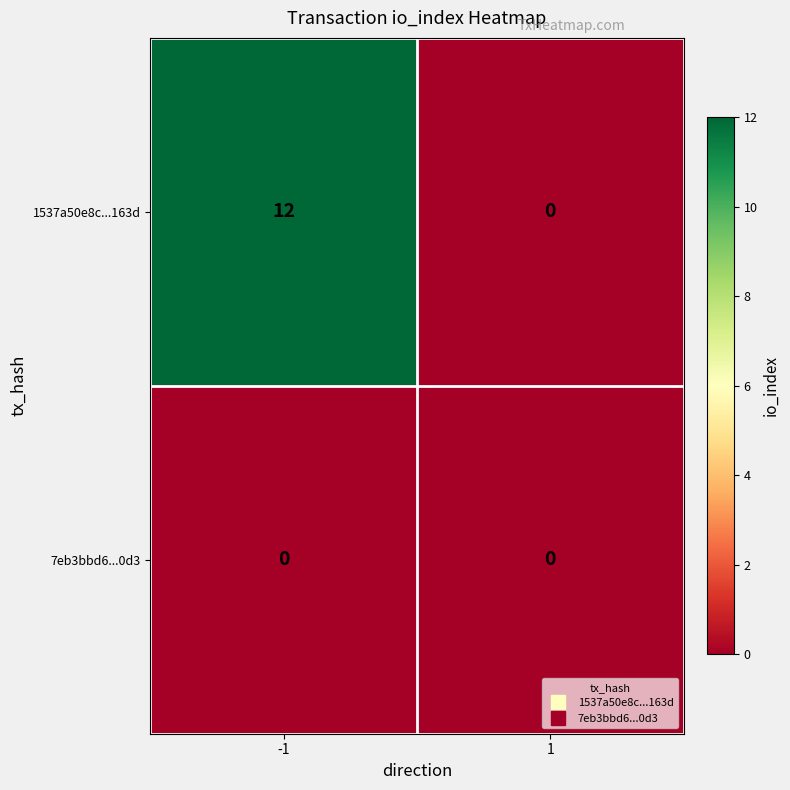

At -1, list the series in order from smallest to largest.

7eb3bbd6...0d3, 1537a50e8c...163d